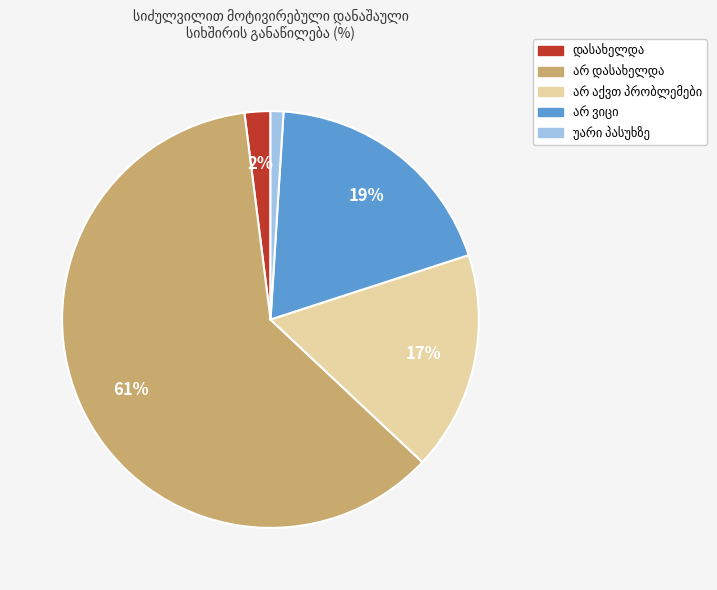

To the nearest percent, what is the average slice percentage?

20%